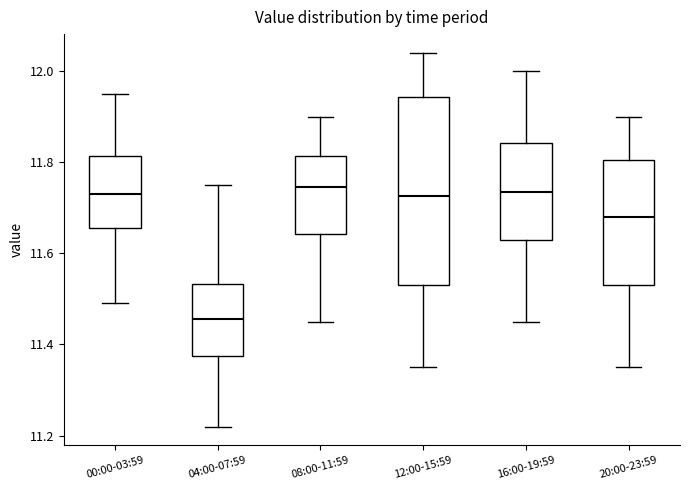

Reading left to right, read every box against the y-axis: the position of its median line, the range the box covers, and the ends of its whiskers. The values are not printed on the chart, so give them approximately, as read against the axis.

00:00-03:59: median 11.74, box 11.66 to 11.82, whiskers 11.50 to 11.96
04:00-07:59: median 11.46, box 11.38 to 11.54, whiskers 11.22 to 11.76
08:00-11:59: median 11.74, box 11.64 to 11.82, whiskers 11.46 to 11.90
12:00-15:59: median 11.72, box 11.54 to 11.94, whiskers 11.36 to 12.04
16:00-19:59: median 11.74, box 11.64 to 11.84, whiskers 11.46 to 12.00
20:00-23:59: median 11.68, box 11.54 to 11.80, whiskers 11.36 to 11.90